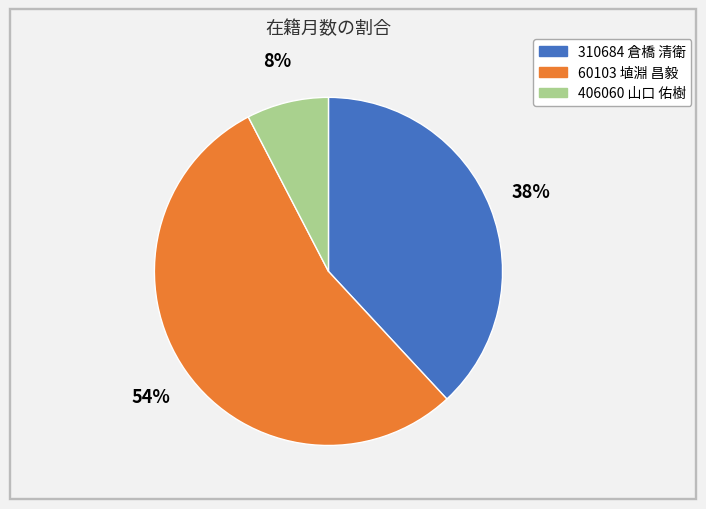

To the nearest percent, what is the difference between the 310684 倉橋 清衛 and 60103 埴淵 昌毅 slice percentages?

16%